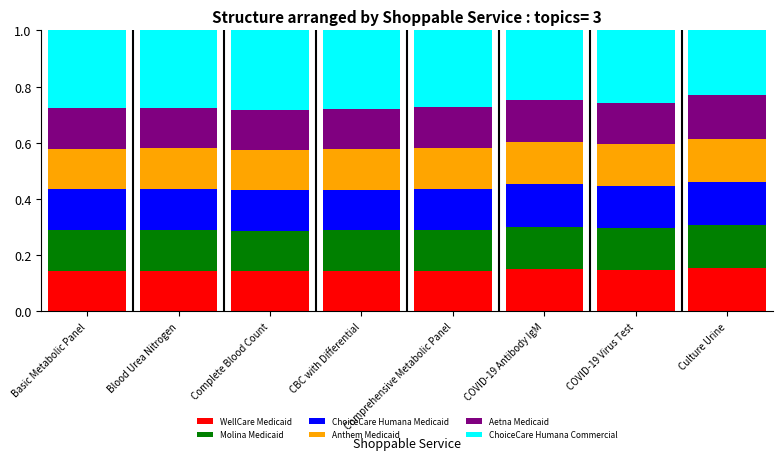

Are the bars horizontal?

No